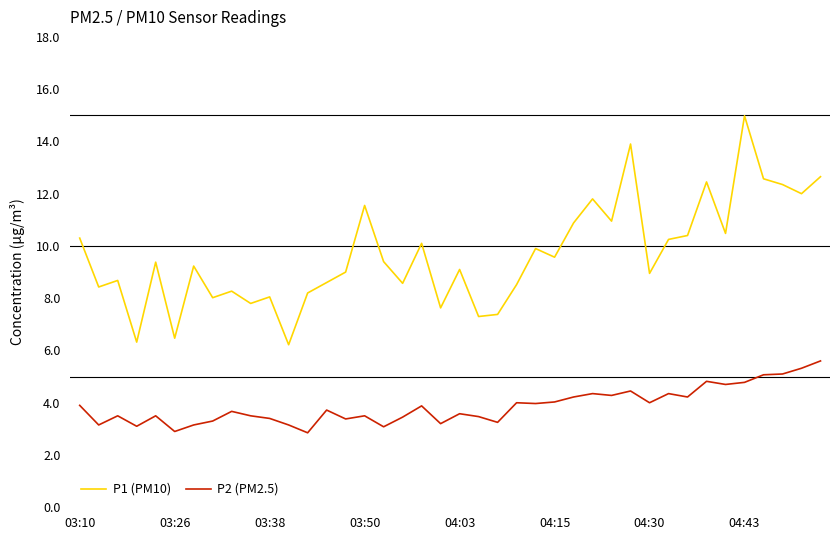

What is the highest value of the P2 (PM2.5) series?

5.6